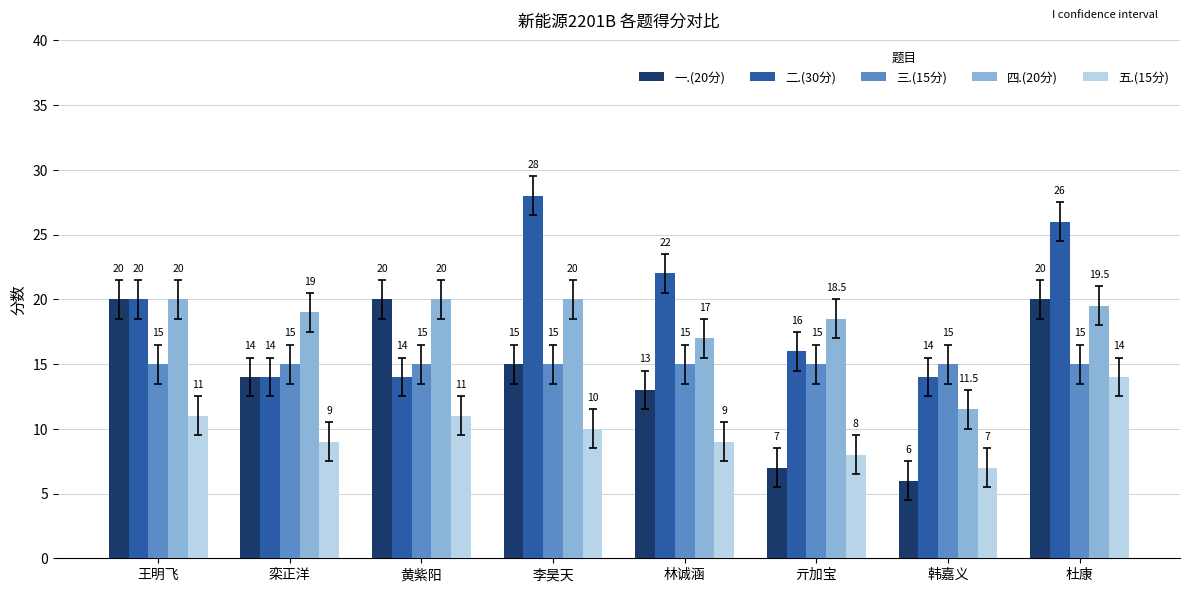

Reading left to right, what are all the values shown in this chart?

一.(20分): 20.0	14.0	20.0	15.0	13.0	7.0	6.0	20.0
二.(30分): 20.0	14.0	14.0	28.0	22.0	16.0	14.0	26.0
三.(15分): 15.0	15.0	15.0	15.0	15.0	15.0	15.0	15.0
四.(20分): 20.0	19.0	20.0	20.0	17.0	18.5	11.5	19.5
五.(15分): 11.0	9.0	11.0	10.0	9.0	8.0	7.0	14.0